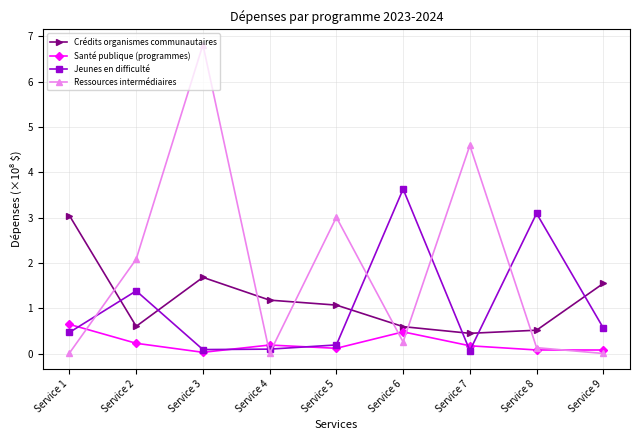

Between Service 2 and Service 4, which series saw the biggest shift?

Ressources intermédiaires